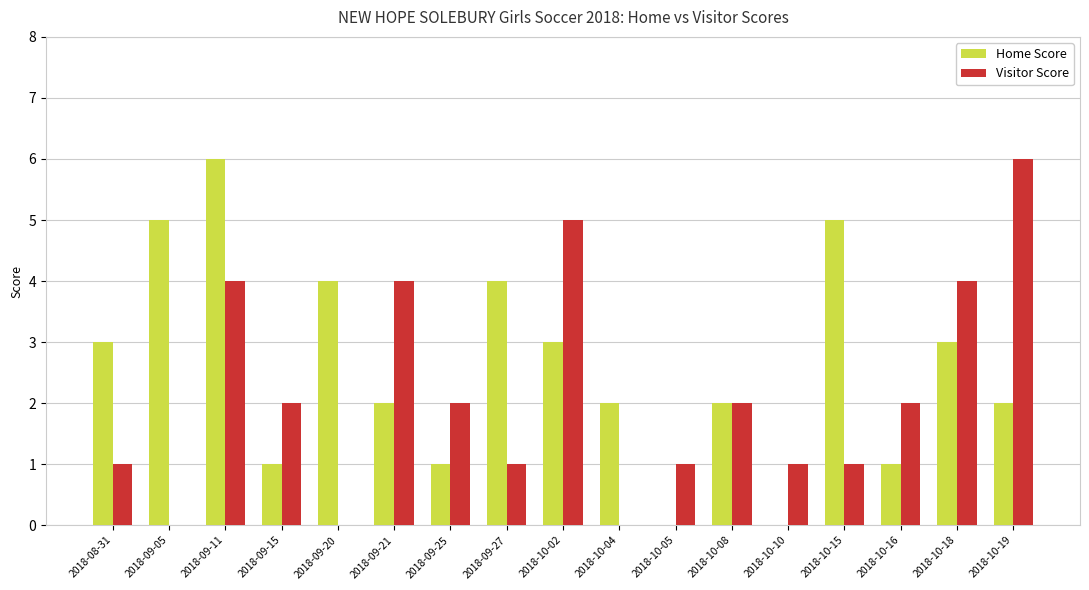

What is the maximum value for Visitor Score?

6